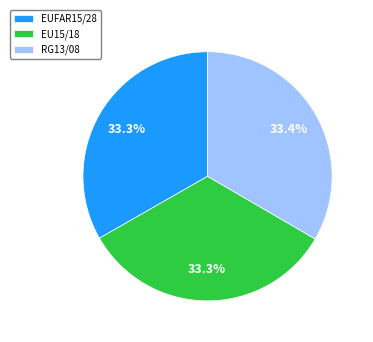

Does EU15/18 account for over 50% of the chart?

No